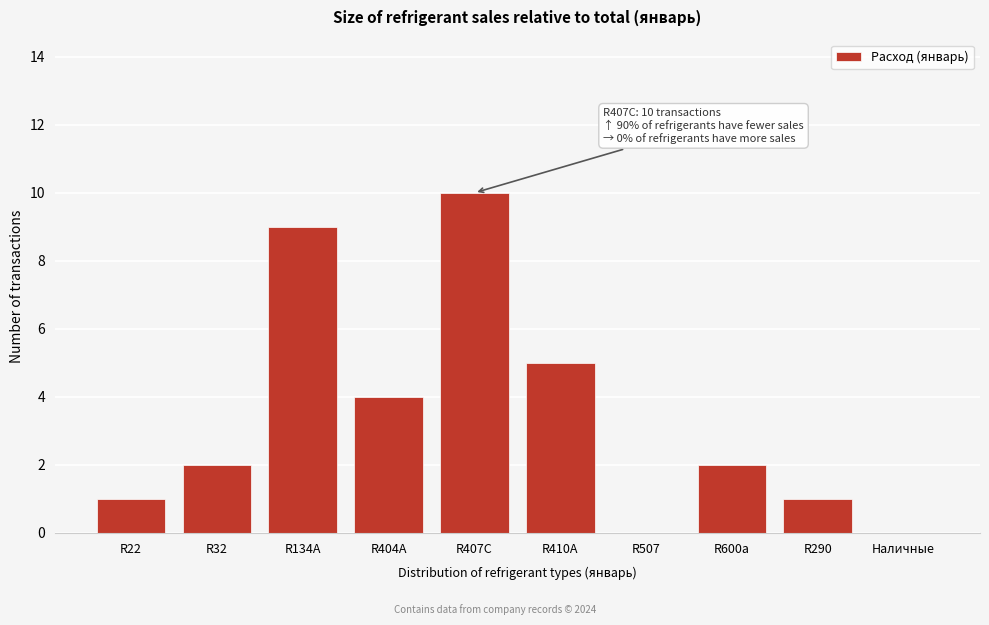

Is it true that the value at R507 is 0?

True